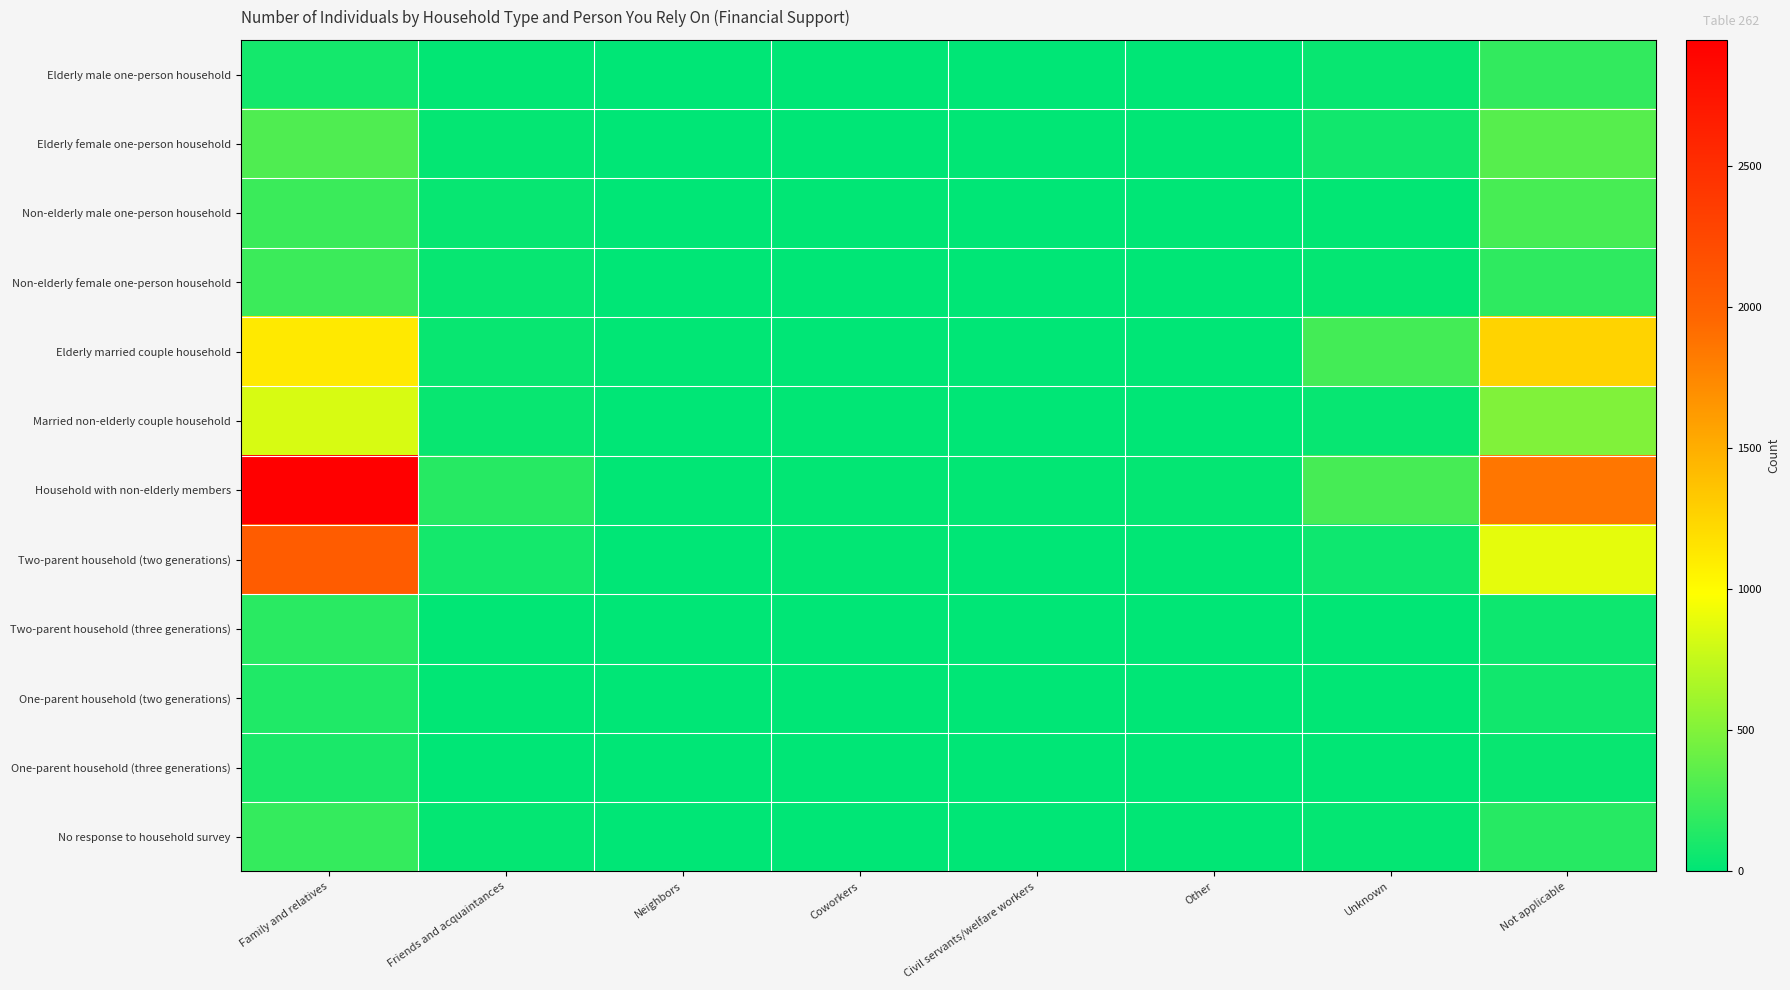

What is the total value across all series at Neighbors?

20